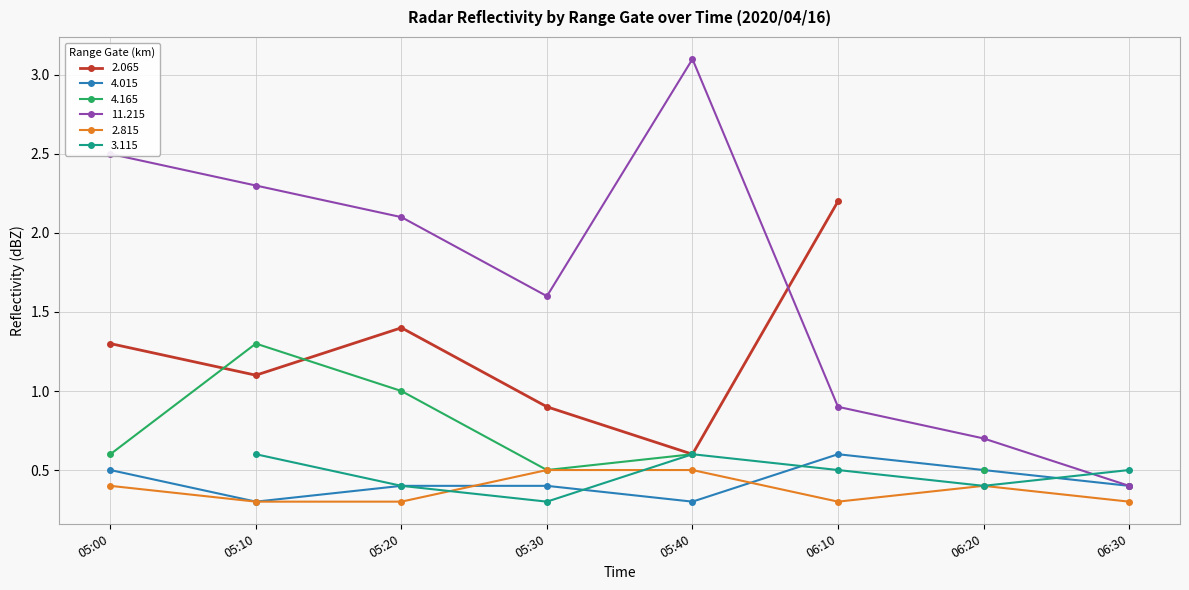

At which label is 11.215 closest to 1?

06:10